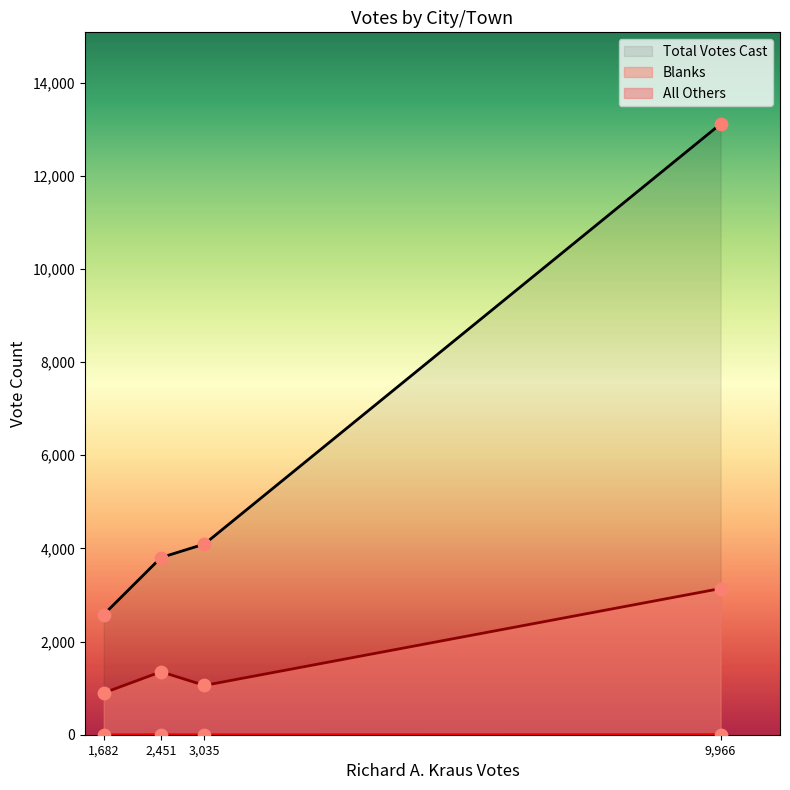

Which series contains the lowest Y value?

All Others